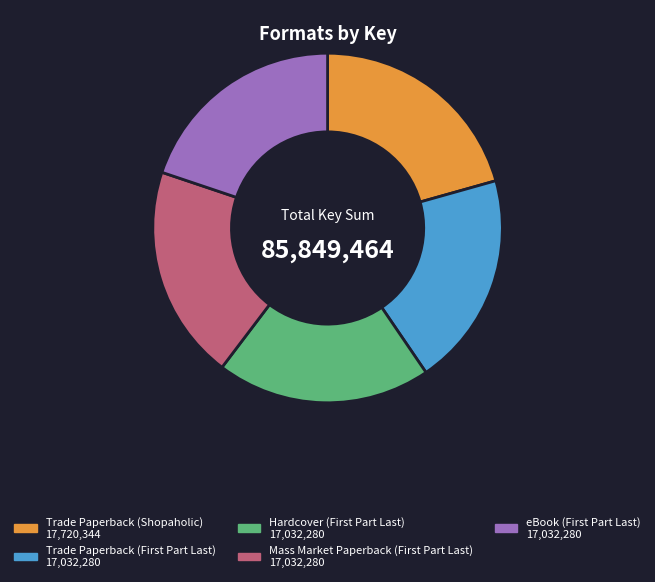

Which slice is the largest?

Trade Paperback (Shopaholic)